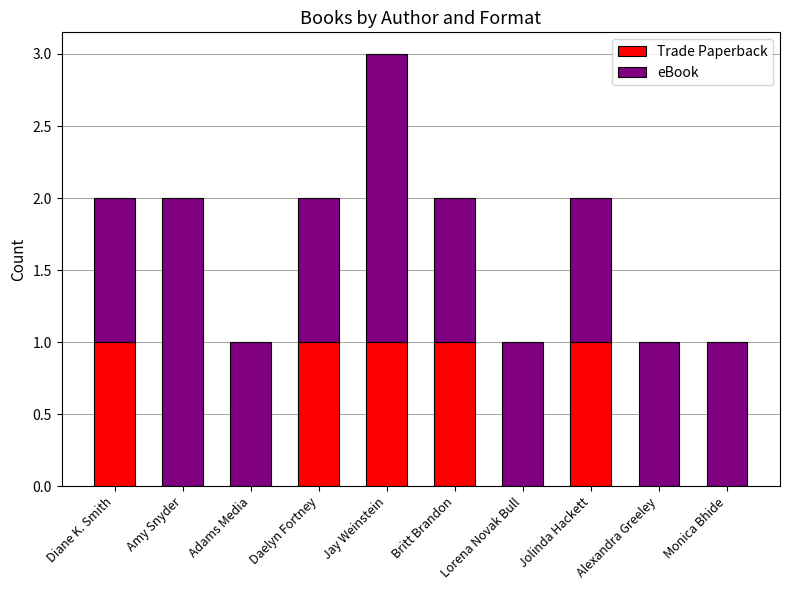

Is it true that Trade Paperback equals -1 at Alexandra Greeley?

False